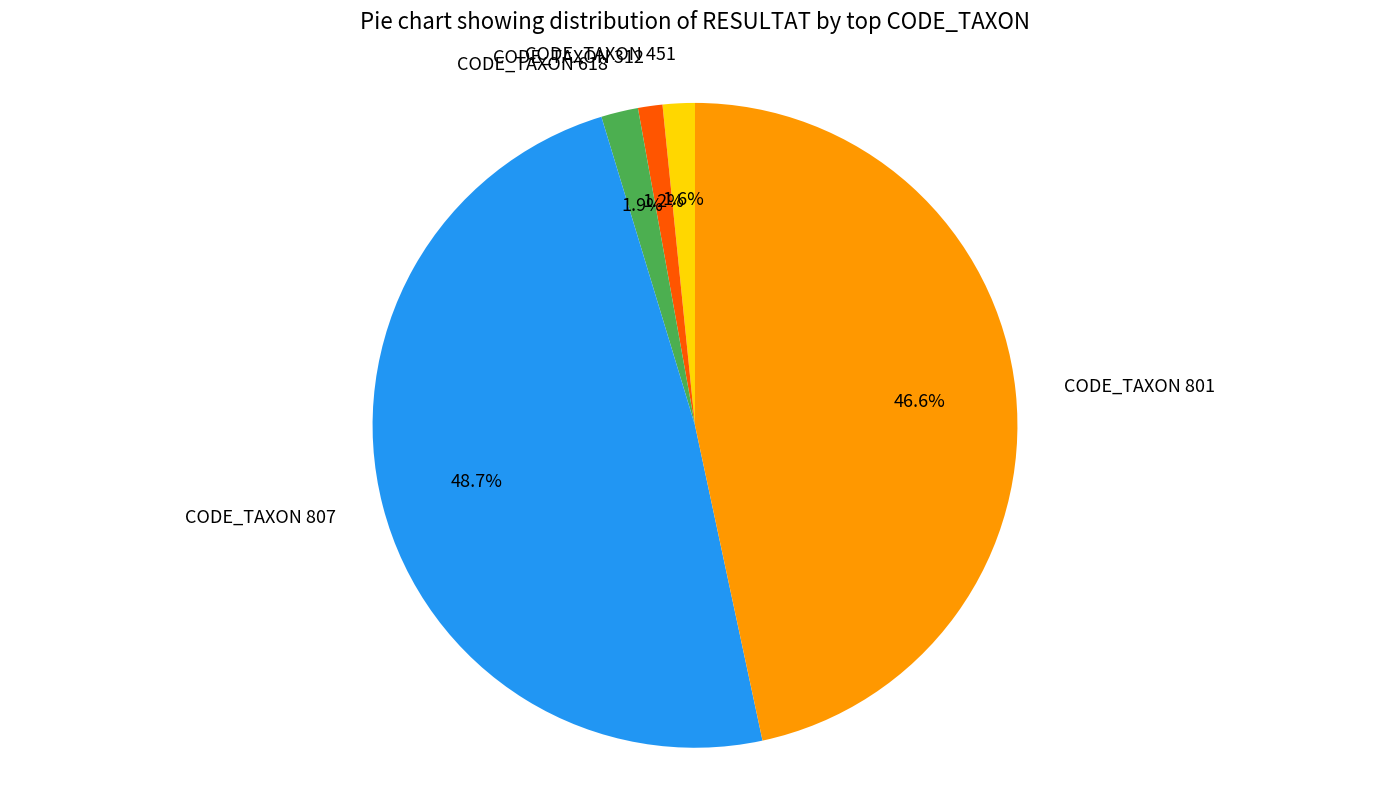

Which category has the biggest portion of the pie?

CODE_TAXON 807